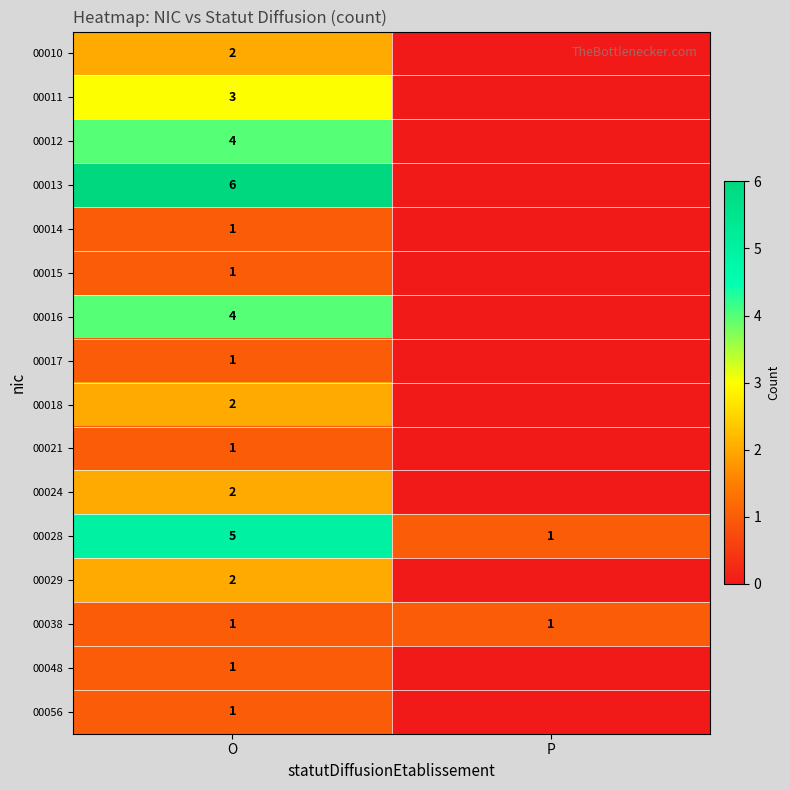

What is the average value of the 00011 series?

2